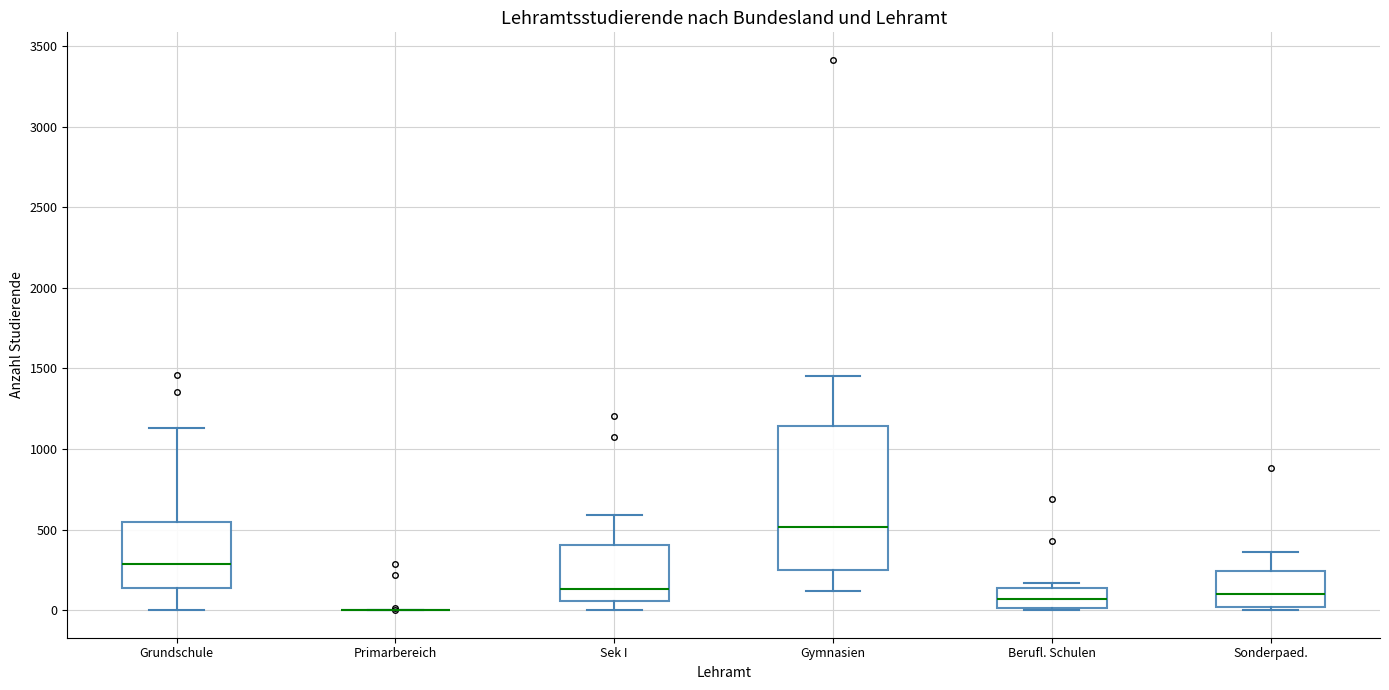

Where does the median line of the box for Sek I sit on the y-axis? The values are not printed on the chart, so give them approximately, as read against the axis.

150